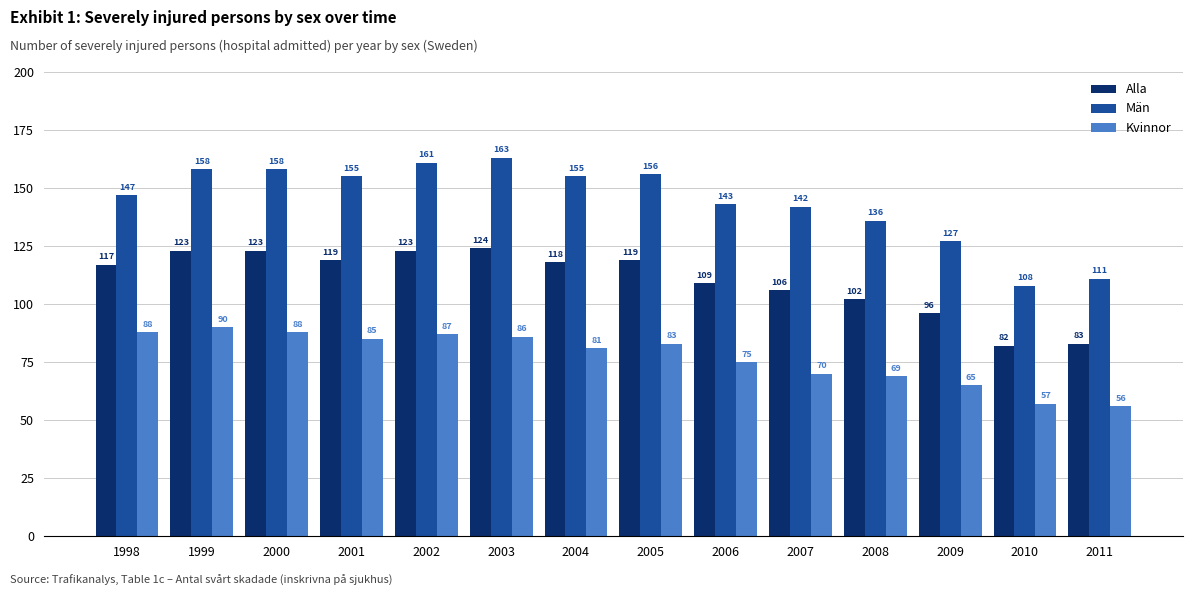

Read the Alla value at 2010.

82